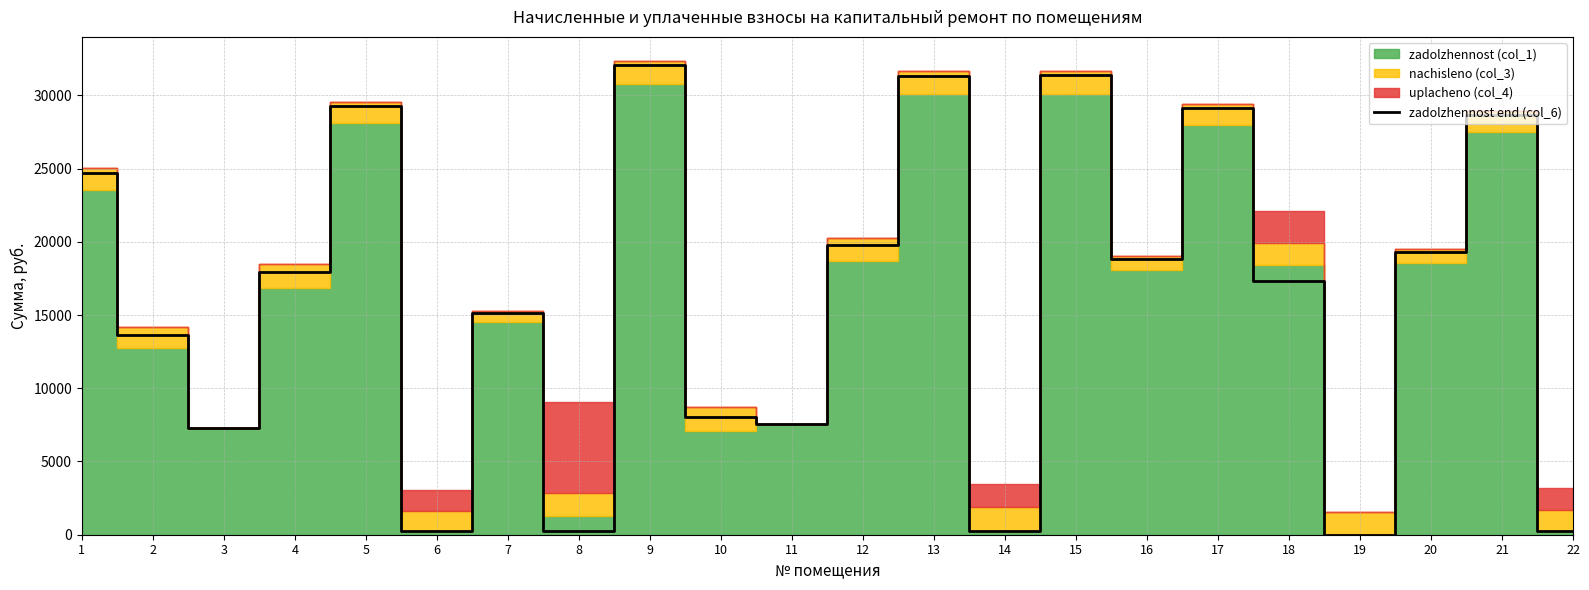

The chart shows a value of 271.5 at 8. True or false?

True